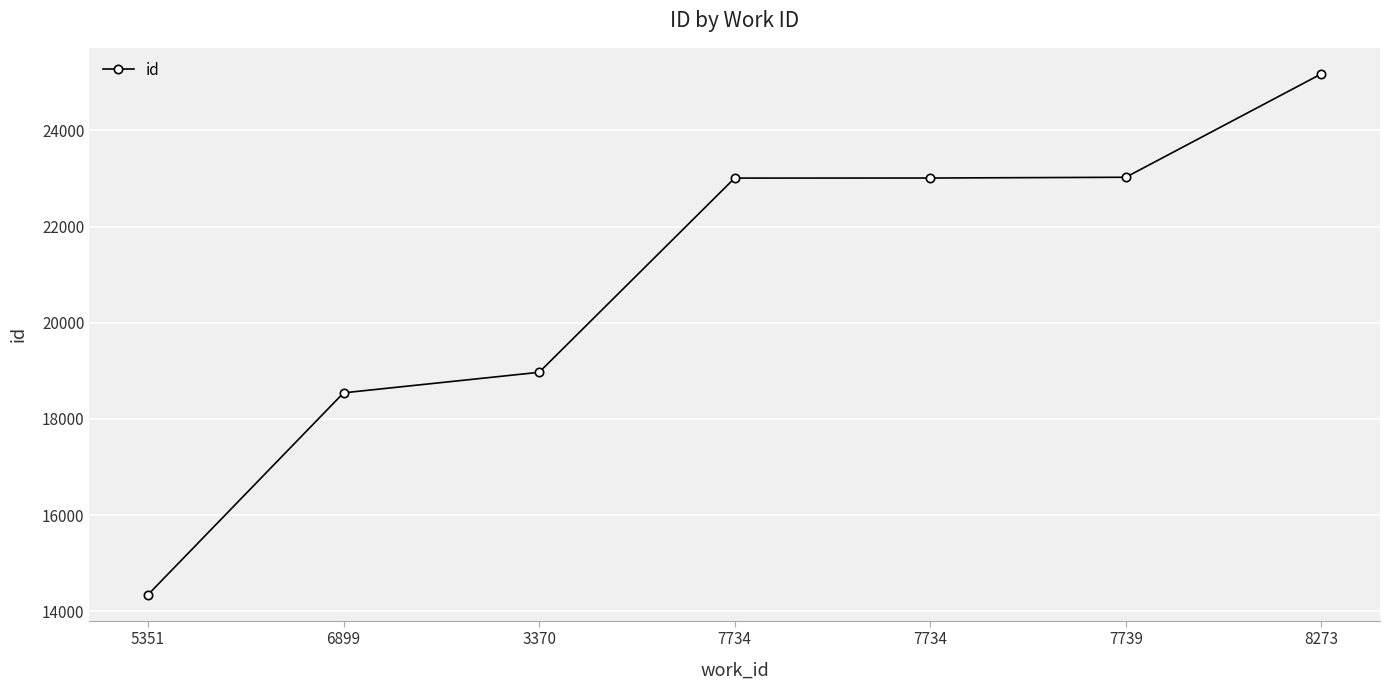

Read the value at 5351, to the nearest 10.

14340